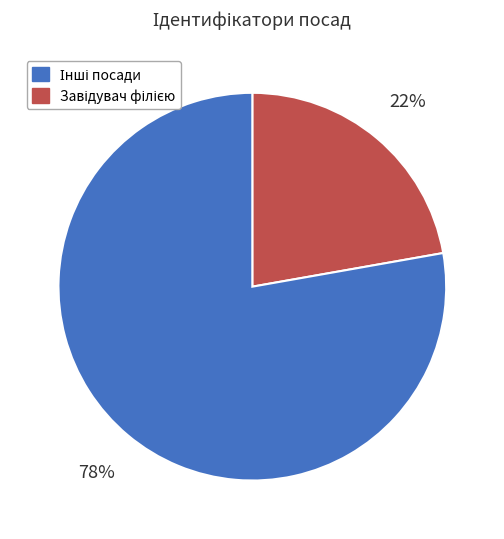

How many slices are in this pie chart?

2